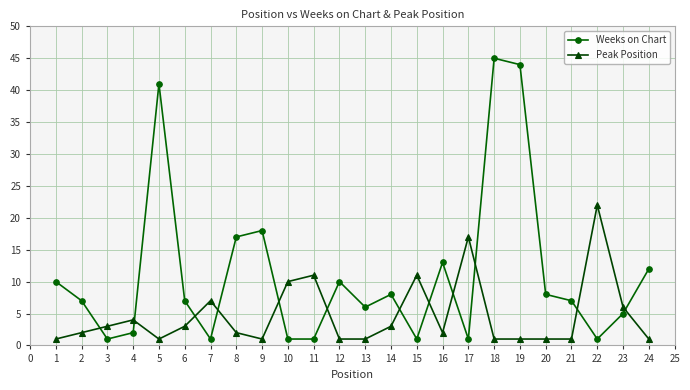

Which series has the widest spread of values?

Weeks on Chart